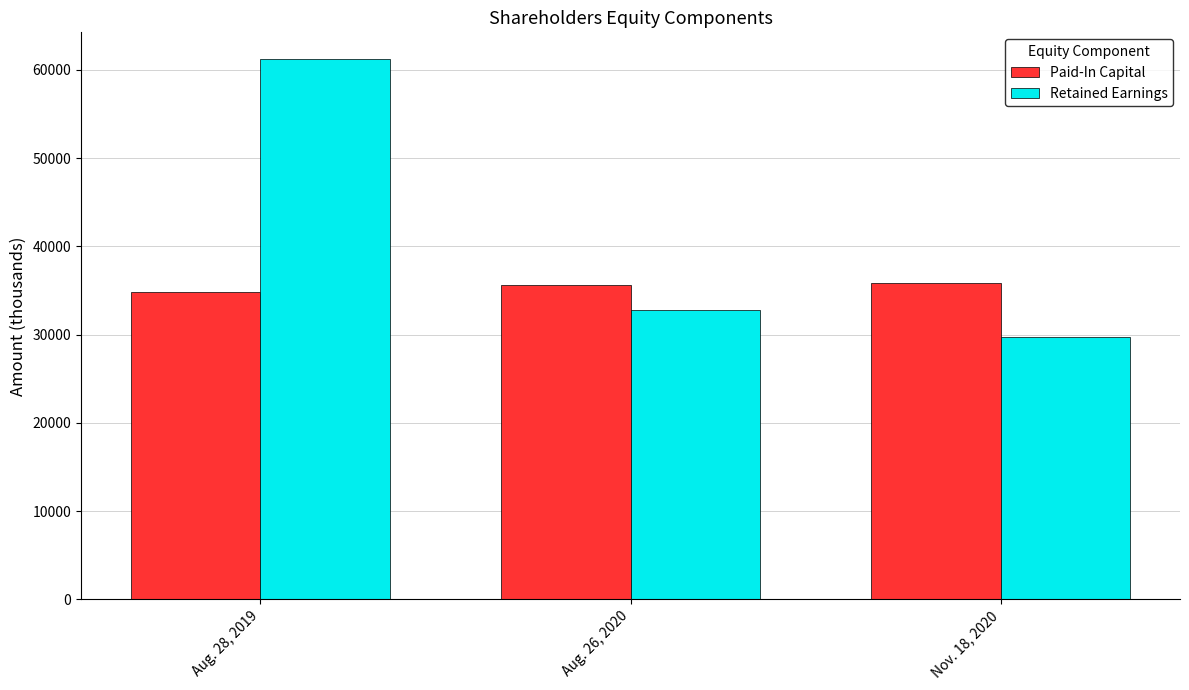

What is the spread (max minus min) of values at Aug. 26, 2020?

2896